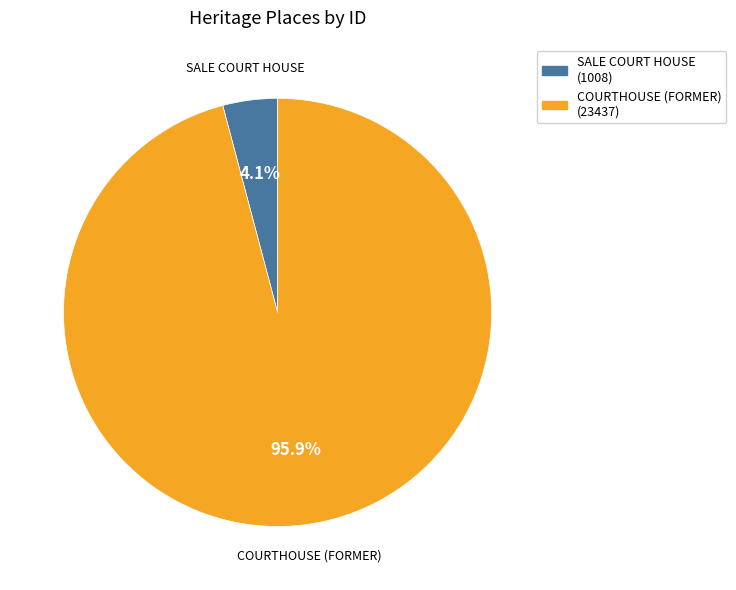

Do SALE COURT HOUSE and COURTHOUSE (FORMER) together represent more than half of the pie?

Yes